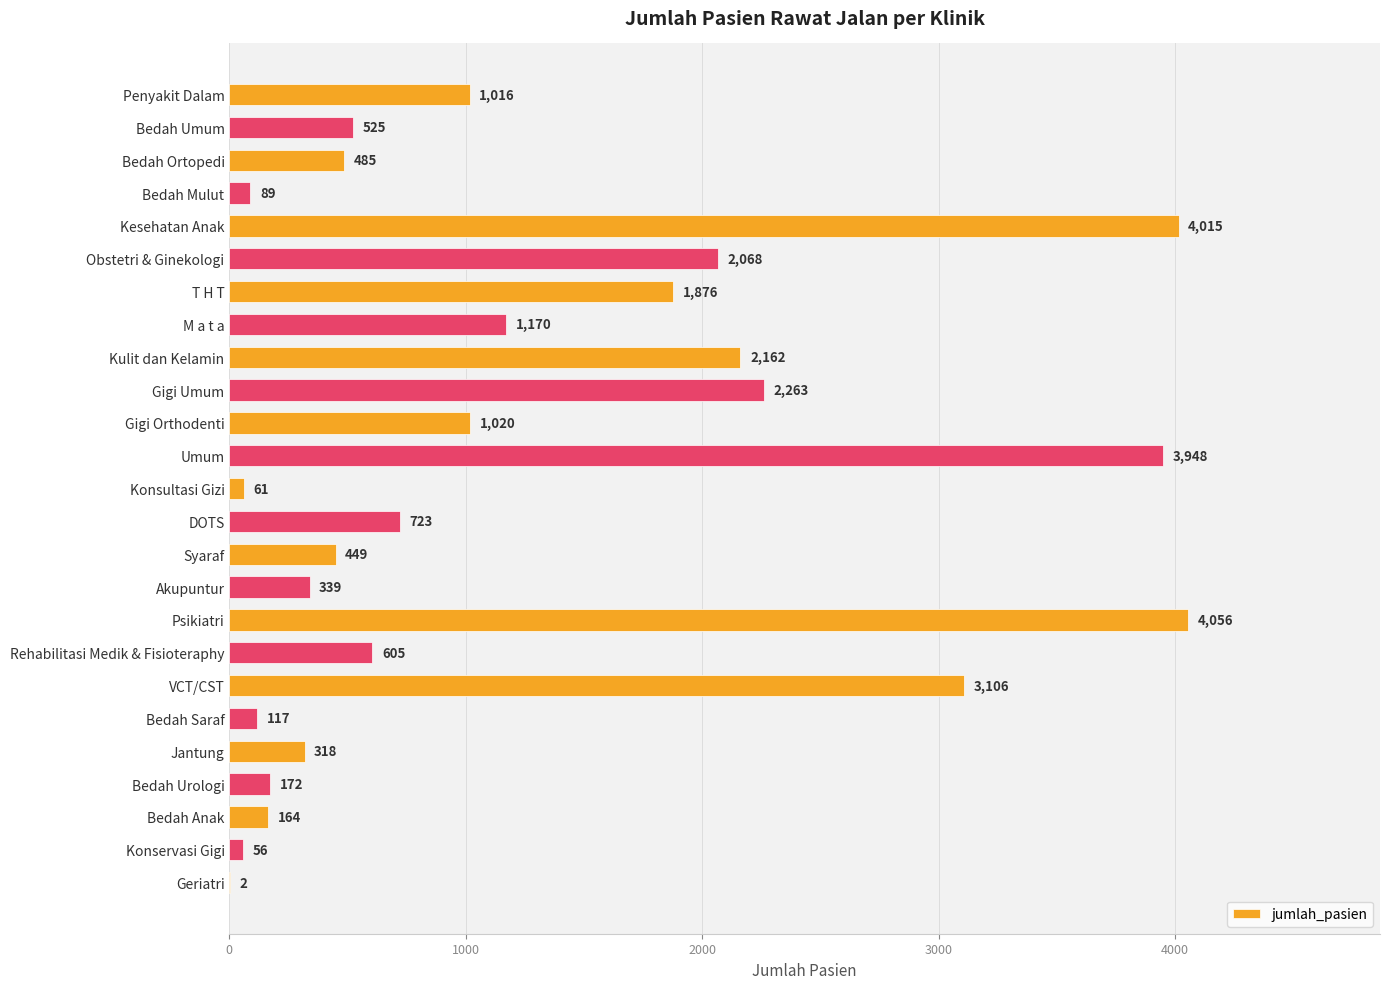

Reading top to bottom, list all the values displayed in this chart.

Penyakit Dalam=1016	Bedah Umum=525	Bedah Ortopedi=485	Bedah Mulut=89	Kesehatan Anak=4015	Obstetri & Ginekologi=2068	T H T=1876	M a t a=1170	Kulit dan Kelamin=2162	Gigi Umum=2263	Gigi Orthodenti=1020	Umum=3948	Konsultasi Gizi=61	DOTS=723	Syaraf=449	Akupuntur=339	Psikiatri=4056	Rehabilitasi Medik & Fisioteraphy=605	VCT/CST=3106	Bedah Saraf=117	Jantung=318	Bedah Urologi=172	Bedah Anak=164	Konservasi Gigi=56	Geriatri=2